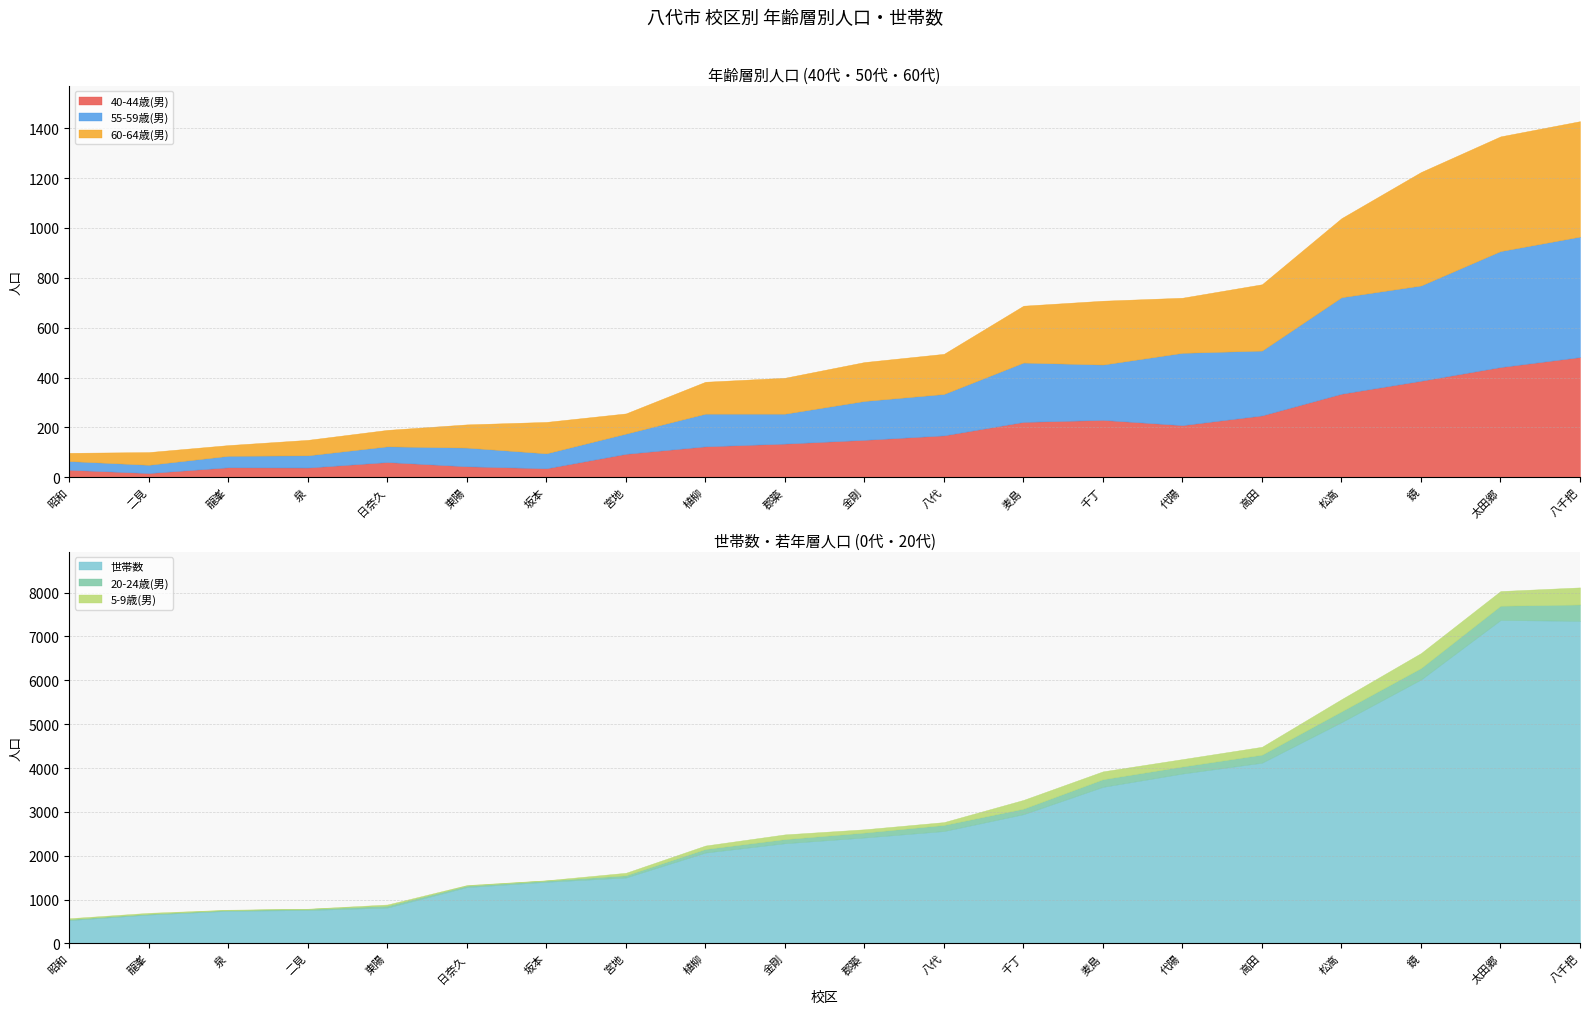

Between 昭和 and 日奈久, which is larger?

日奈久